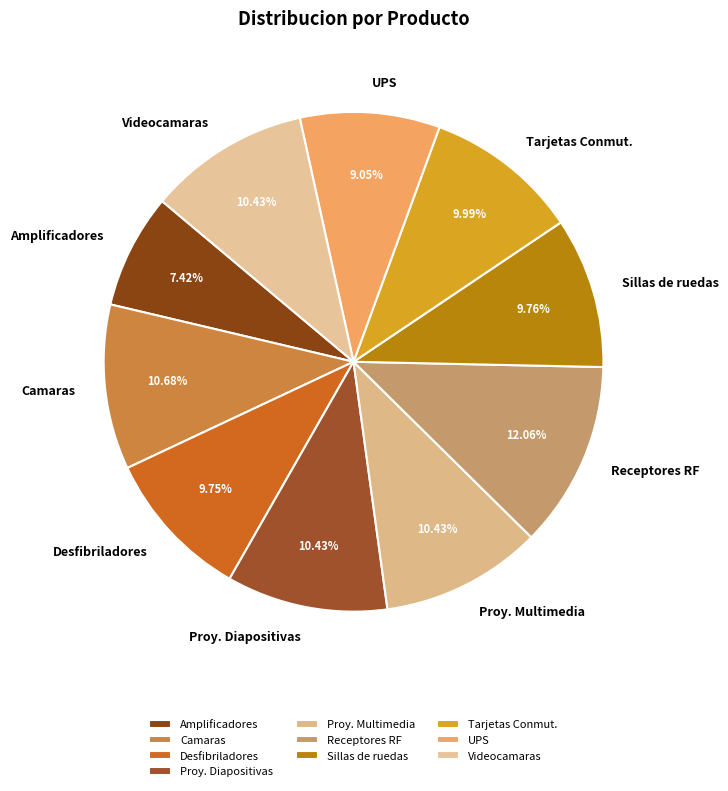

Does Tarjetas Conmut. account for over 50% of the chart?

No